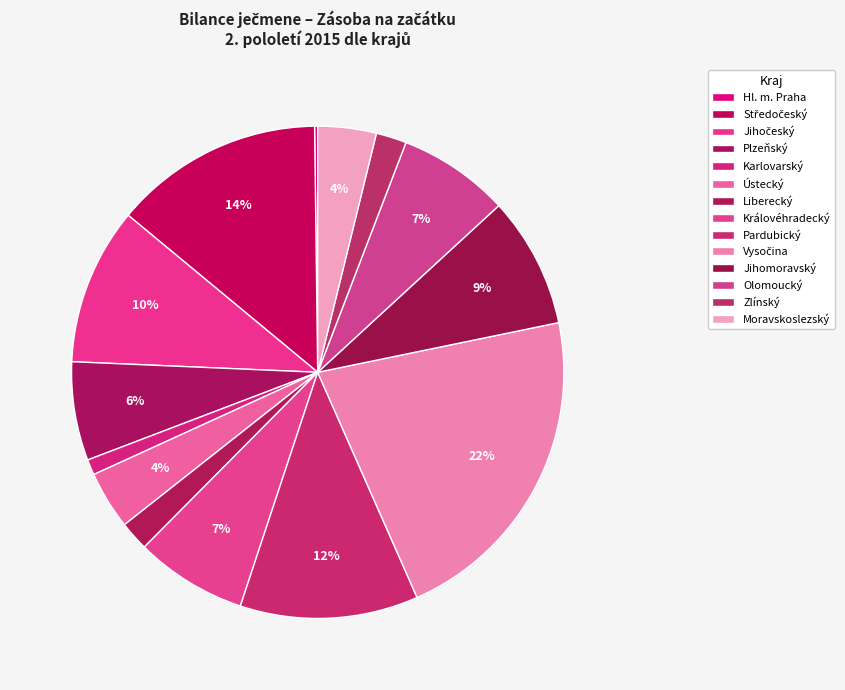

What percentage do Jihomoravský and Pardubický together represent?

20.3%